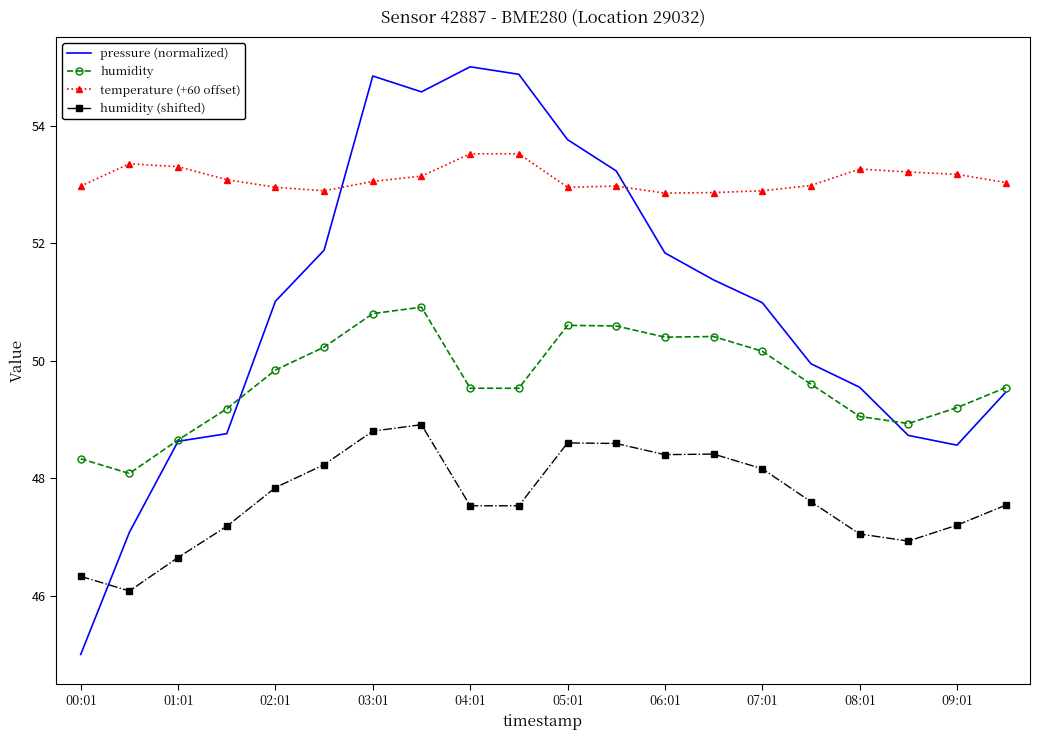

Rank the series by their average value, from highest to lowest.

temperature (+60 offset), pressure (normalized), humidity, humidity (shifted)